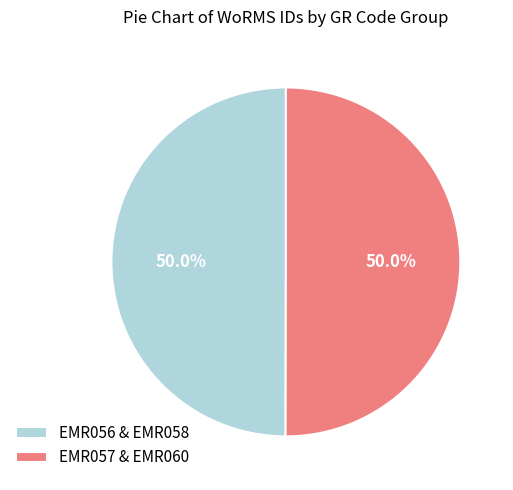

Approximately how many times larger is the value at EMR056 & EMR058 compared to EMR057 & EMR060?

1.0